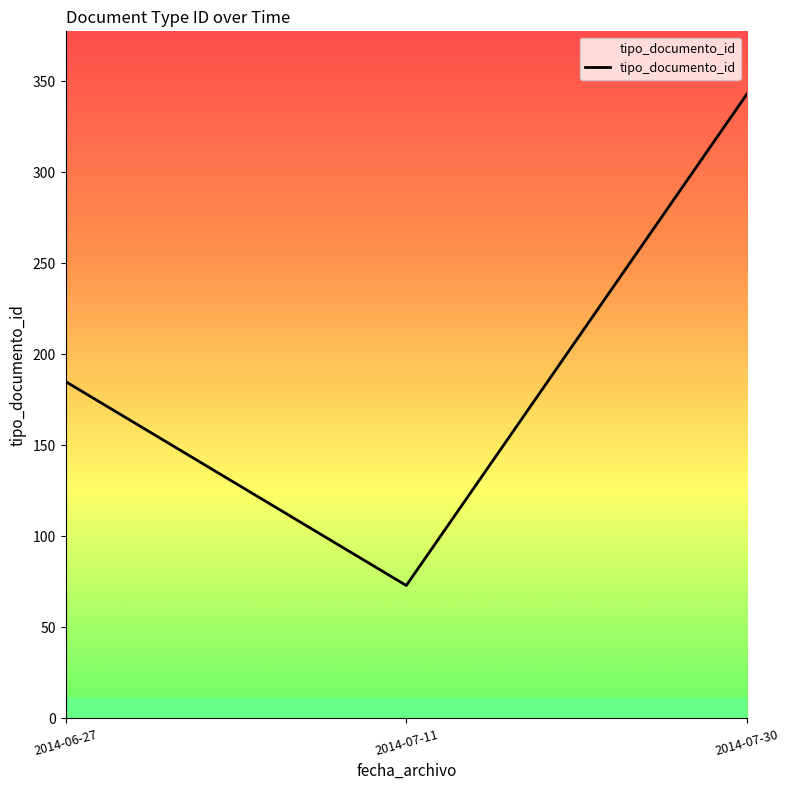

The chart shows a value of 343 at 2014-07-30. True or false?

True